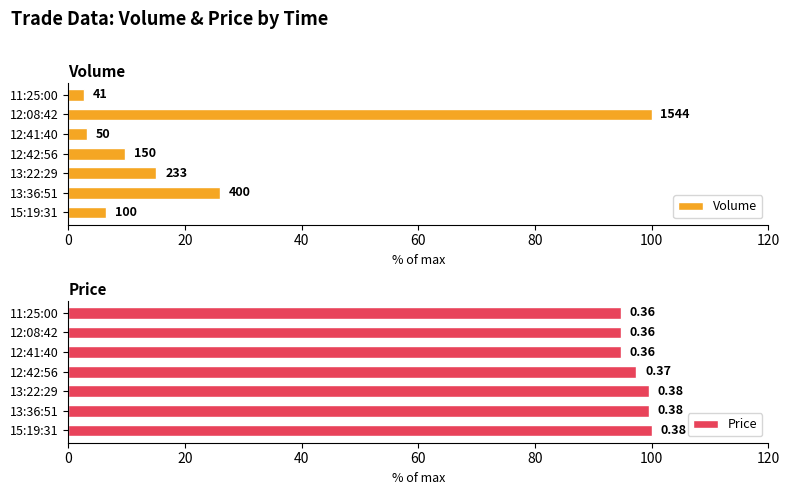

Reading left to right, list all the values displayed in this chart.

Volume: 6.5	25.9	15.1	9.7	3.2	100.0	2.7
Price: 100.0	99.5	99.5	97.4	94.7	94.7	94.7